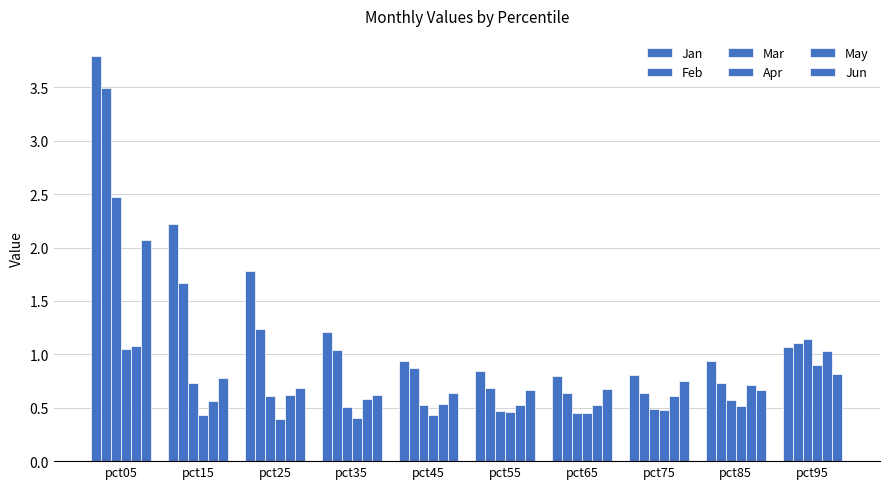

How many groups of bars are there?

10